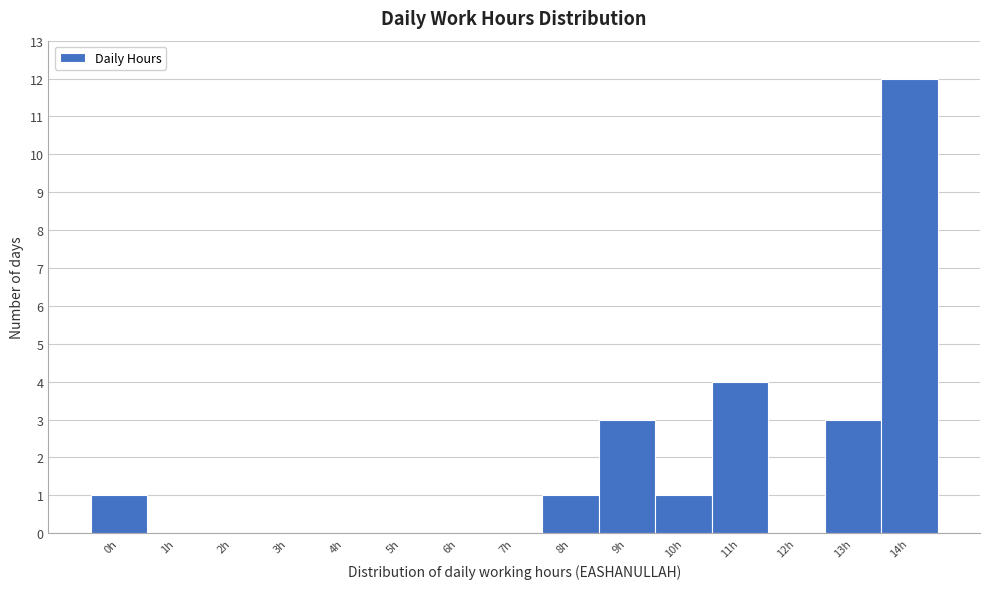

Reading left to right, list all the values displayed in this chart.

0h=1	1h=0	2h=0	3h=0	4h=0	5h=0	6h=0	7h=0	8h=1	9h=3	10h=1	11h=4	12h=0	13h=3	14h=12